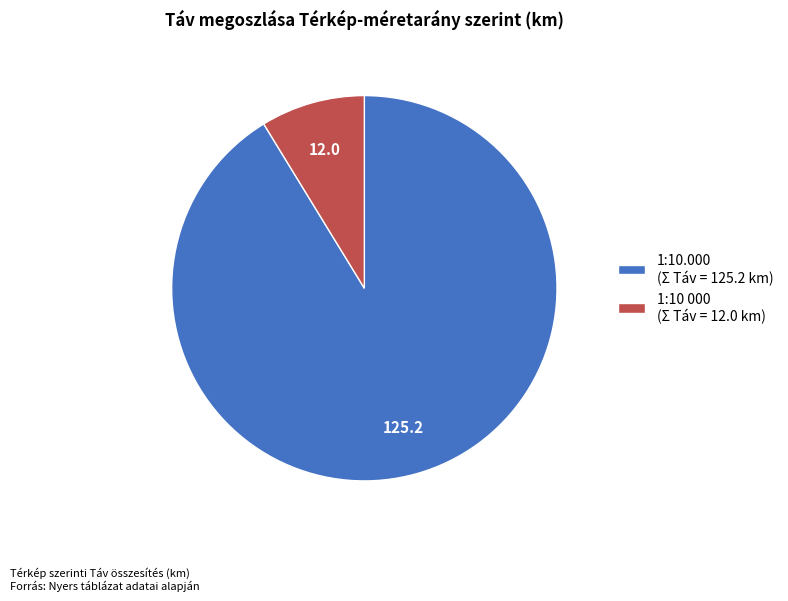

True or false: 1:10.000 (Σ Táv = 125.2 km) accounts for 91% of the total.

True